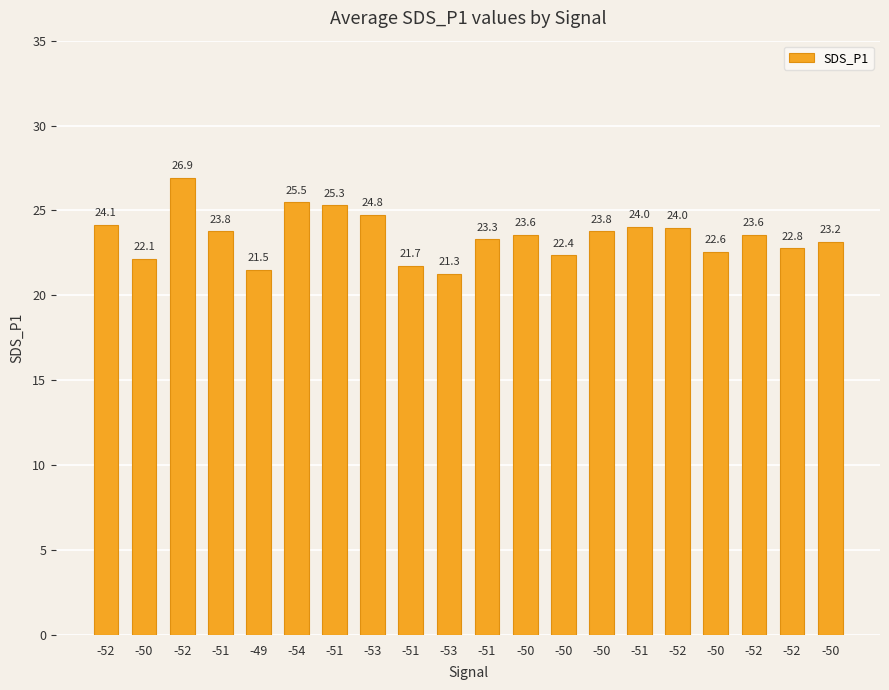

What is the sum of the values at -51 and -51?

49.3